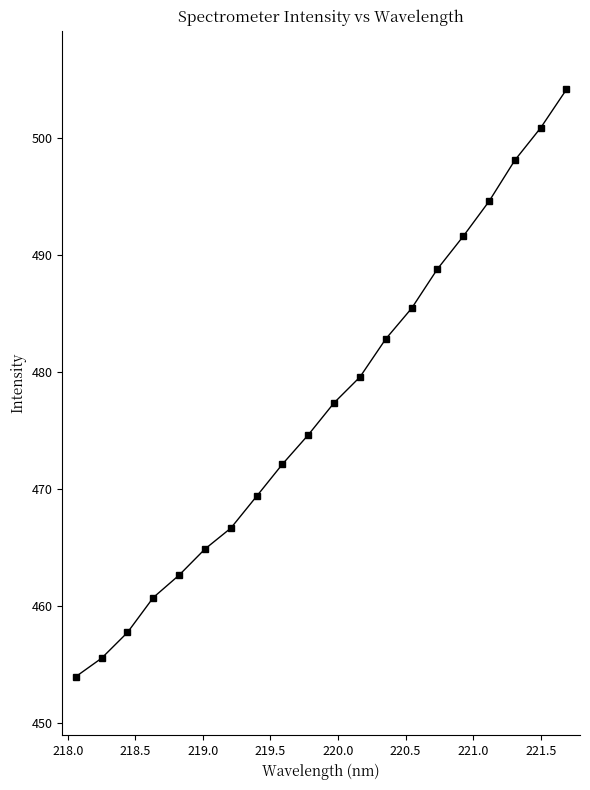

What is the smallest value displayed?

453.9